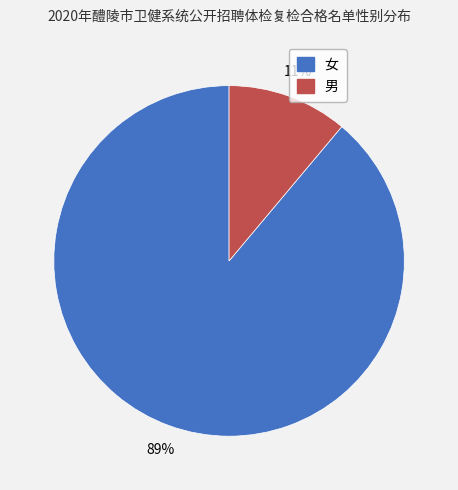

Do 男 and 女 together represent more than half of the pie?

Yes